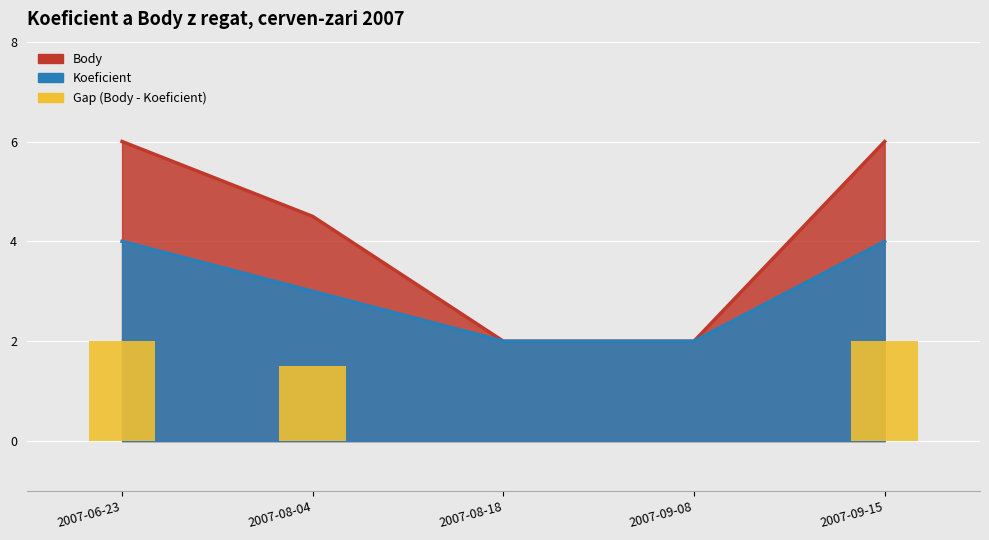

Reading left to right, transcribe all the data shown in this chart.

Body: 2007-06-23=6.0	2007-08-04=4.5	2007-08-18=2.0	2007-09-08=2.0	2007-09-15=6.0
Koeficient: 2007-06-23=4.0	2007-08-04=3.0	2007-08-18=2.0	2007-09-08=2.0	2007-09-15=4.0
Gap (Body - Koeficient): 2007-06-23=2.0	2007-08-04=1.5	2007-08-18=0.0	2007-09-08=0.0	2007-09-15=2.0